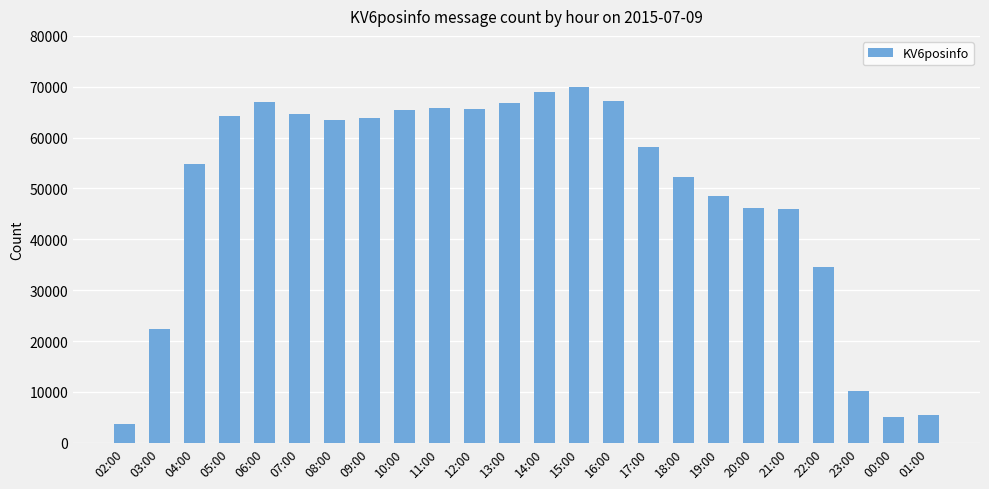

What is the average value?

49167